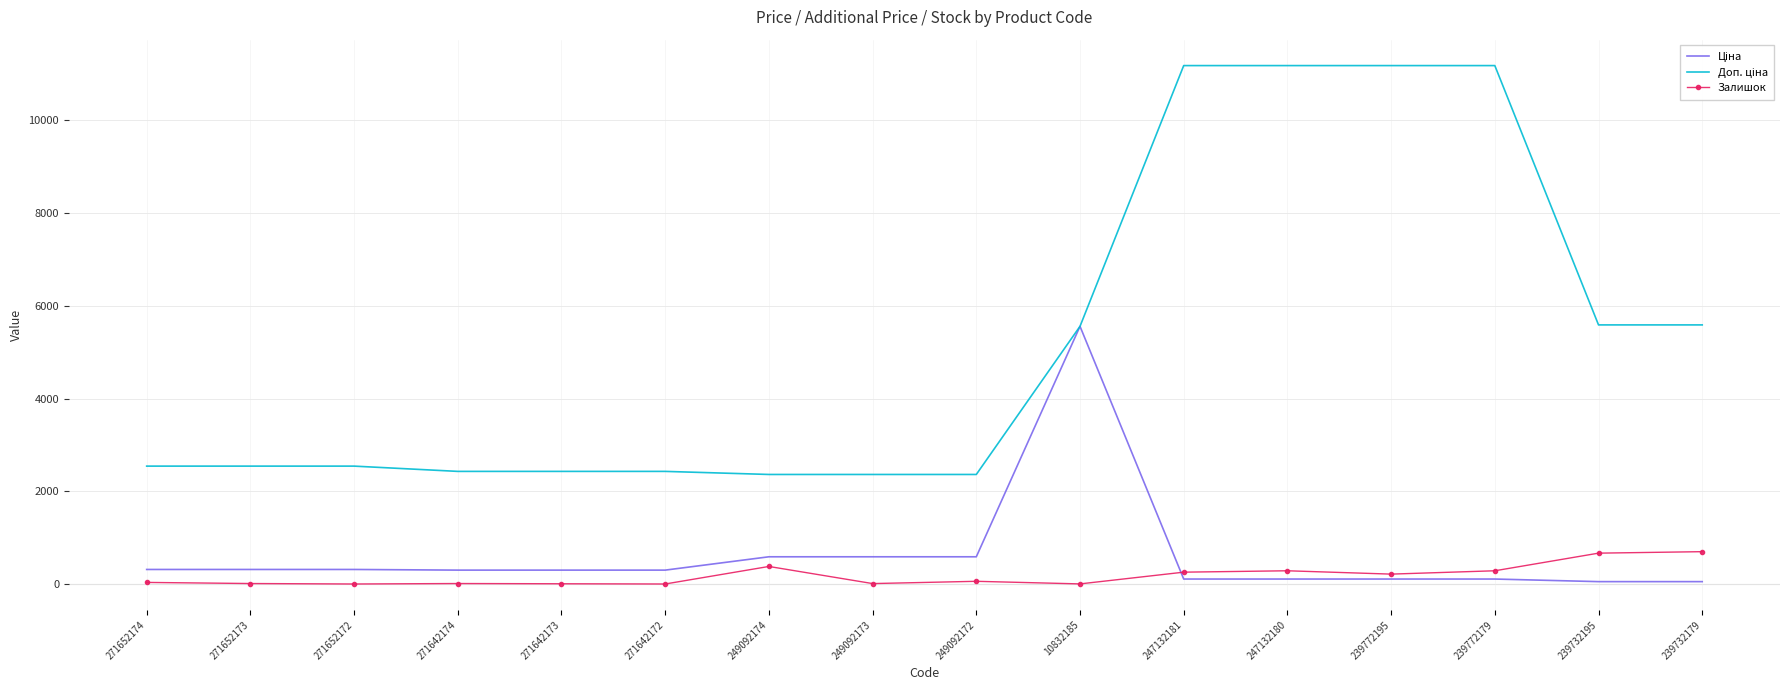

What is the spread (max minus min) of values at 239772195?

11070.2